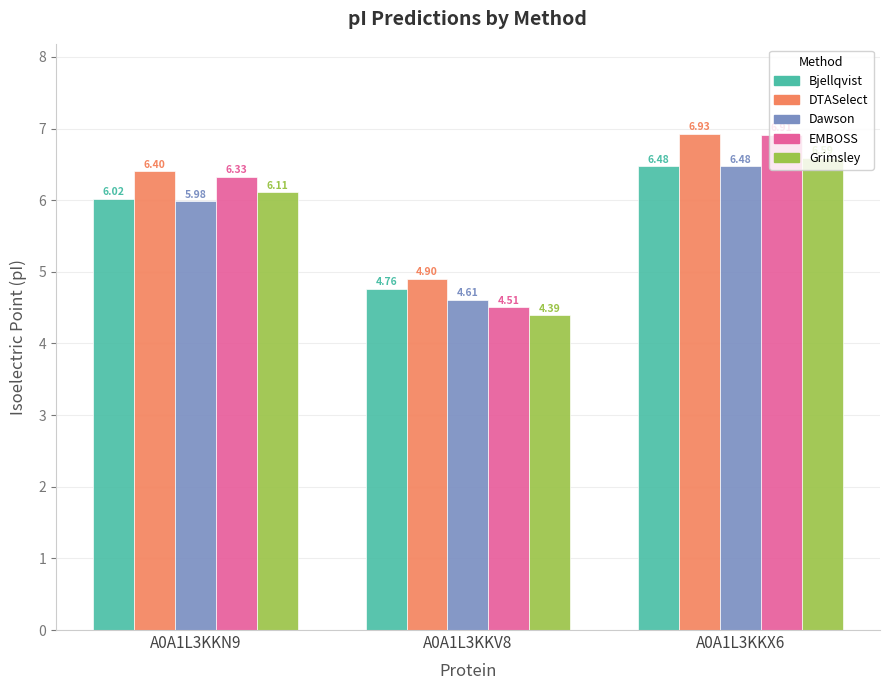

The Grimsley series shows 4.4 at A0A1L3KKV8. True or false?

True